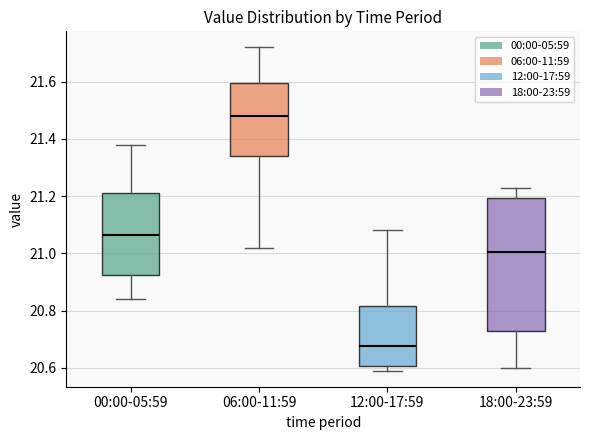

Where is the upper edge of the box for 12:00-17:59 on the y-axis? The values are not printed on the chart, so give them approximately, as read against the axis.

20.82